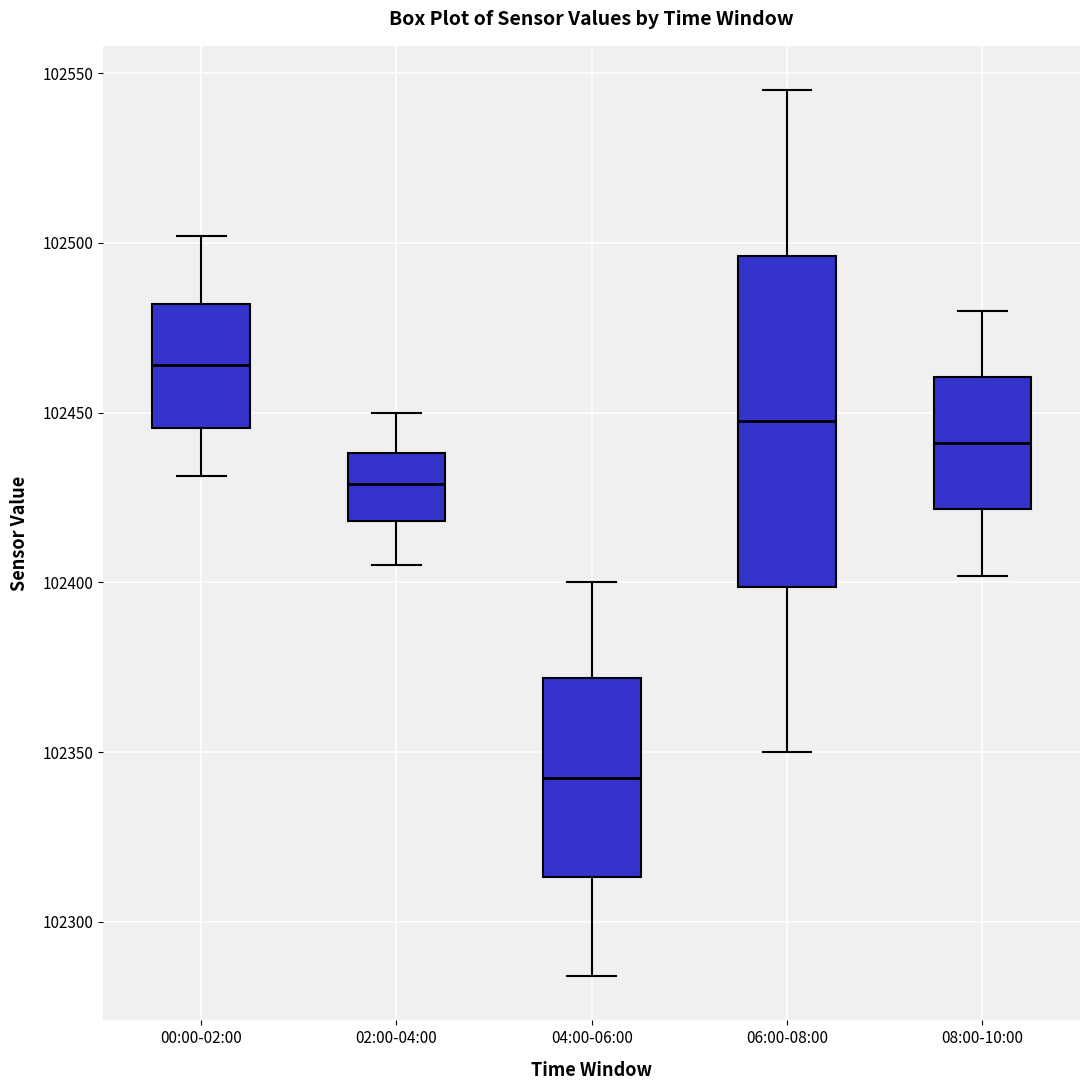

Reading left to right, transcribe this box plot: for each box, give where its median line is, the range the box spans, and where its two whiskers end, as read against the y-axis. The values are not printed on the chart, so give them approximately, as read against the axis.

00:00-02:00: median 102465, box 102445 to 102480, whiskers 102430 to 102500
02:00-04:00: median 102430, box 102420 to 102440, whiskers 102405 to 102450
04:00-06:00: median 102345, box 102315 to 102370, whiskers 102285 to 102400
06:00-08:00: median 102450, box 102400 to 102495, whiskers 102350 to 102545
08:00-10:00: median 102440, box 102420 to 102460, whiskers 102400 to 102480